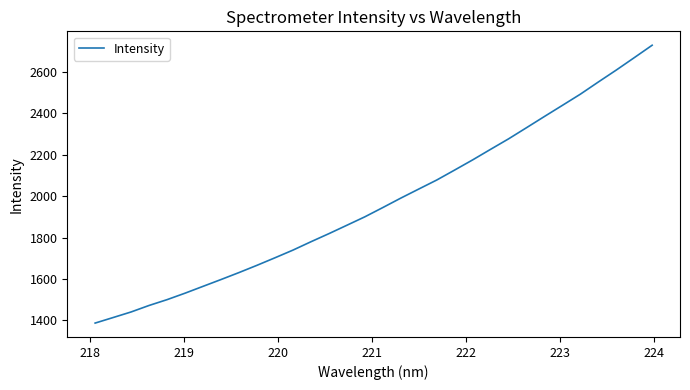

True or false: the data has more than 1 interior local peaks.

False